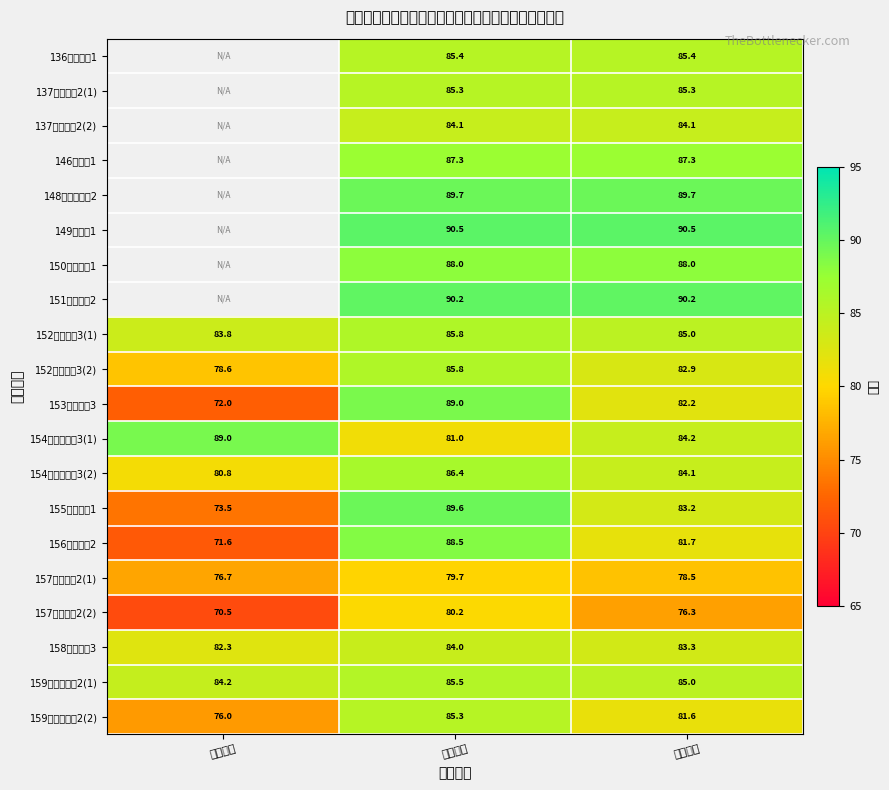

What is the minimum value shown in the chart?

70.5